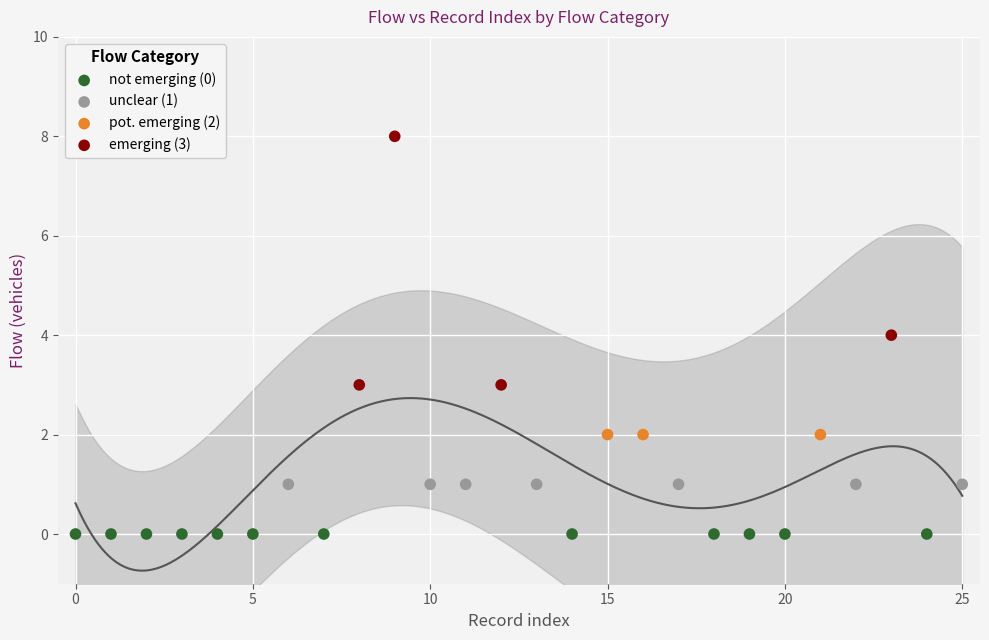

Which series contains the highest Y value?

emerging (3)